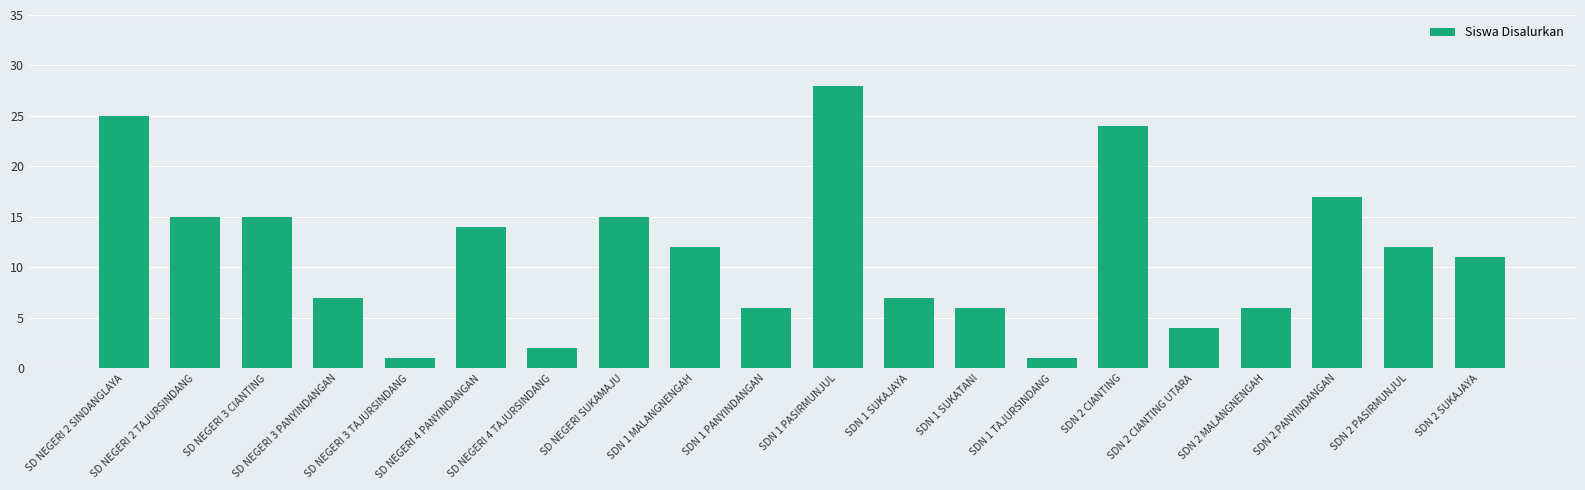

Approximately how many times larger is the value at SDN 1 PANYINDANGAN compared to SDN 2 MALANGNENGAH?

1.0